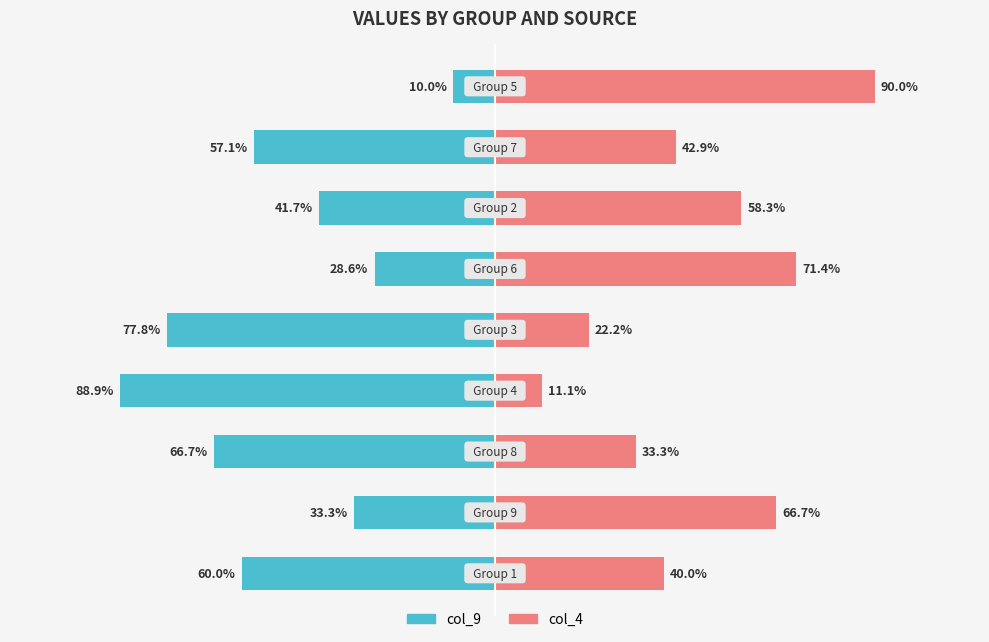

Rank the series by their maximum value, from lowest to highest.

col_9, col_4